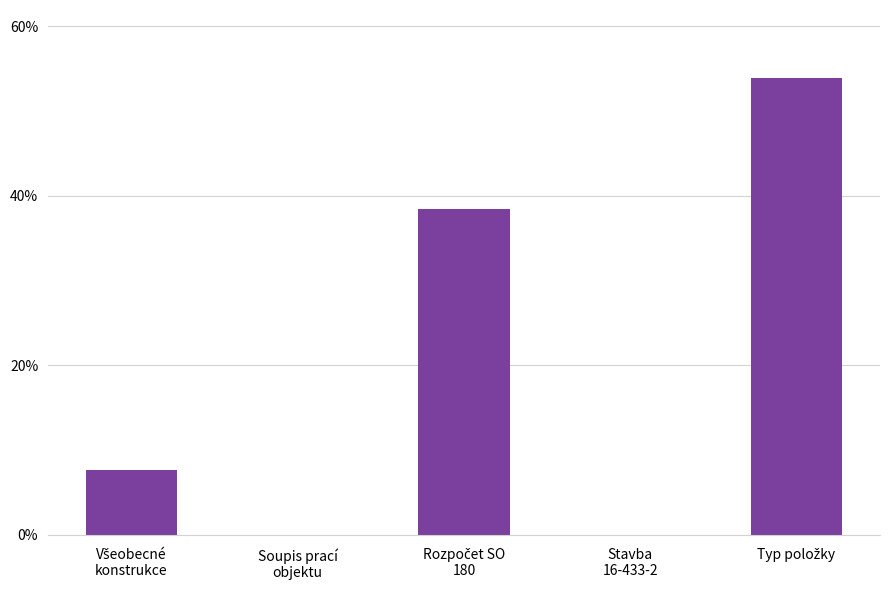

Reading left to right, what are all the values shown in this chart?

7.7	0.0	38.5	0.0	53.8